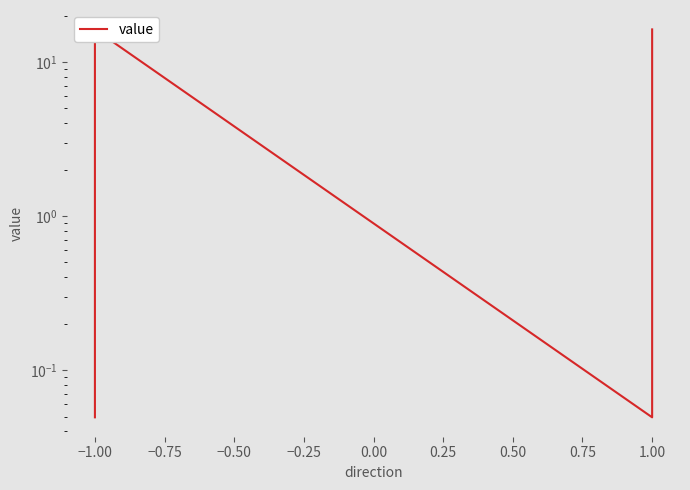

How many values exceed 16?

2